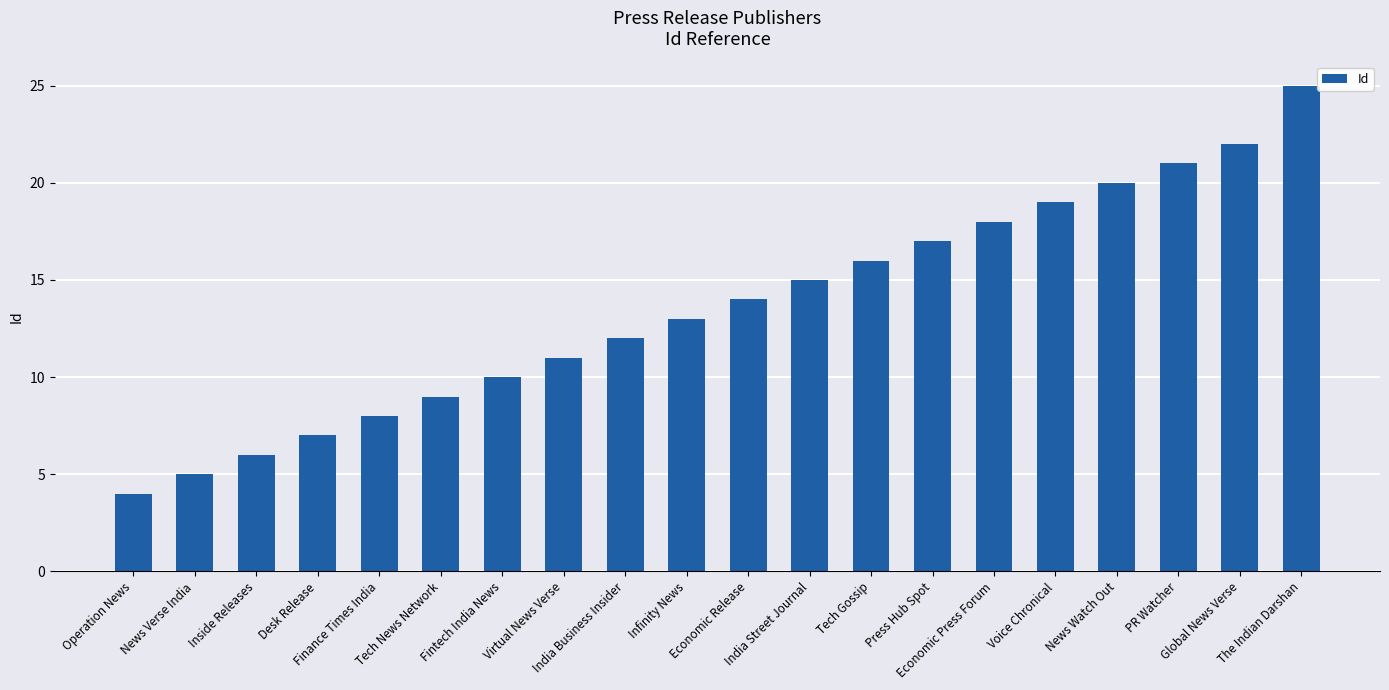

Rank the categories by value from highest to lowest.

The Indian Darshan, Global News Verse, PR Watcher, News Watch Out, Voice Chronical, Economic Press Forum, Press Hub Spot, Tech Gossip, India Street Journal, Economic Release, Infinity News, India Business Insider, Virtual News Verse, Fintech India News, Tech News Network, Finance Times India, Desk Release, Inside Releases, News Verse India, Operation News